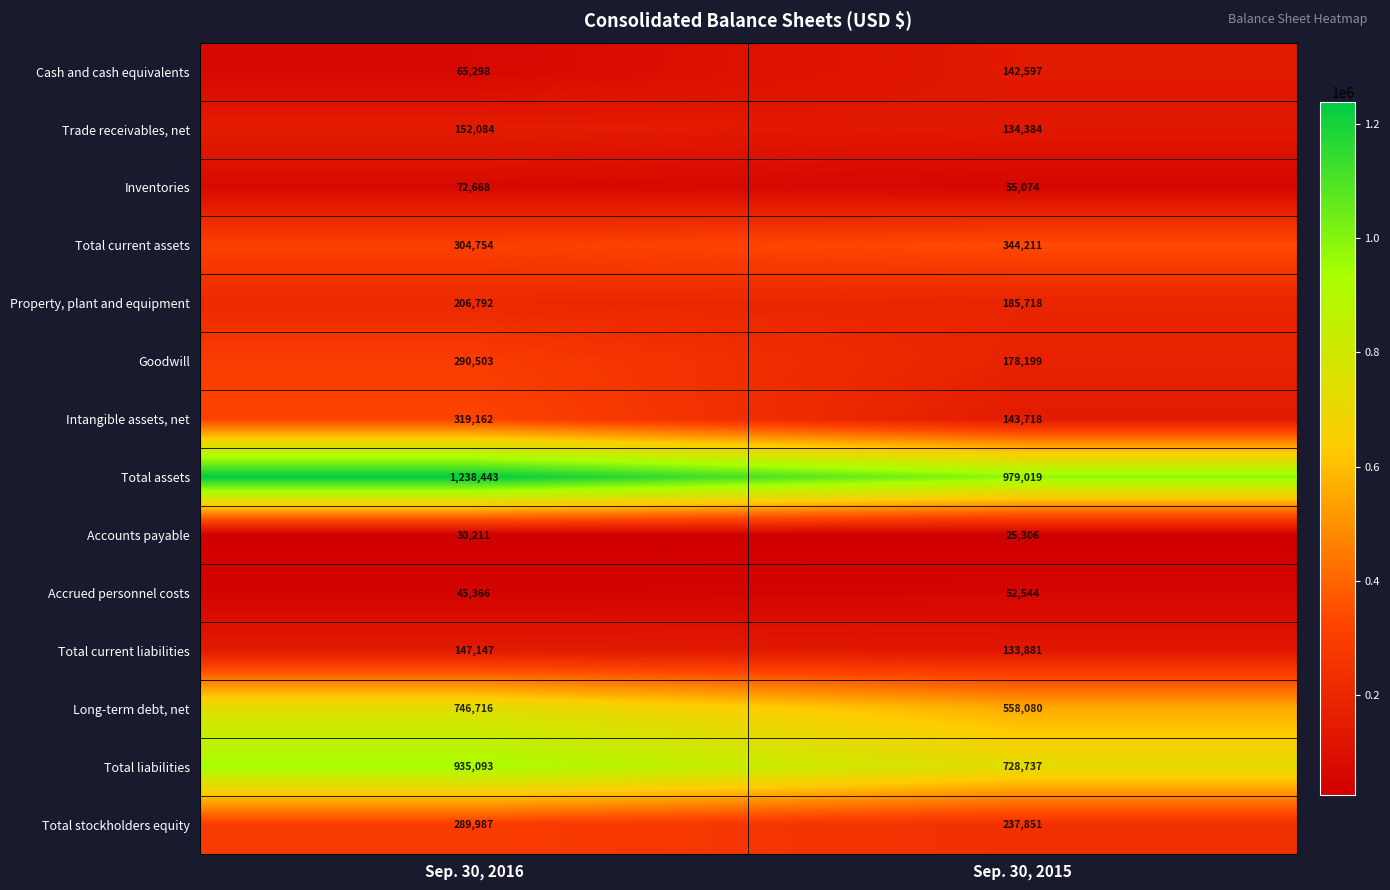

What is the spread (max minus min) of values at Sep. 30, 2015?

953713